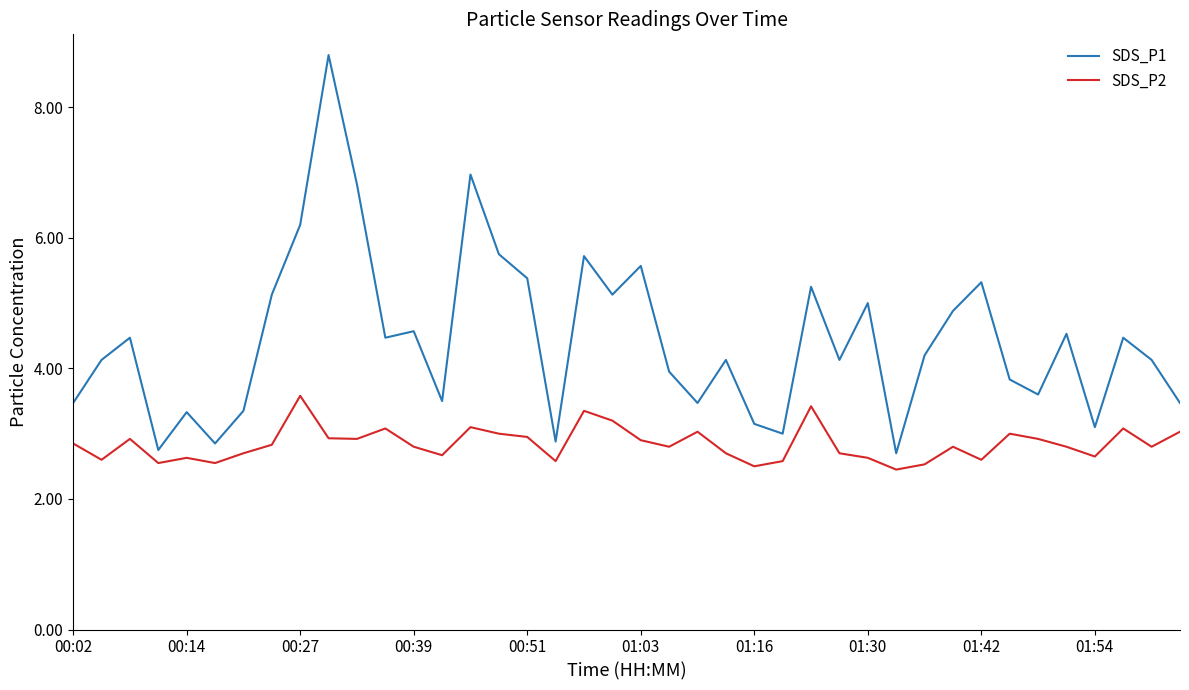

Rank the series by their average value, from lowest to highest.

SDS_P2, SDS_P1